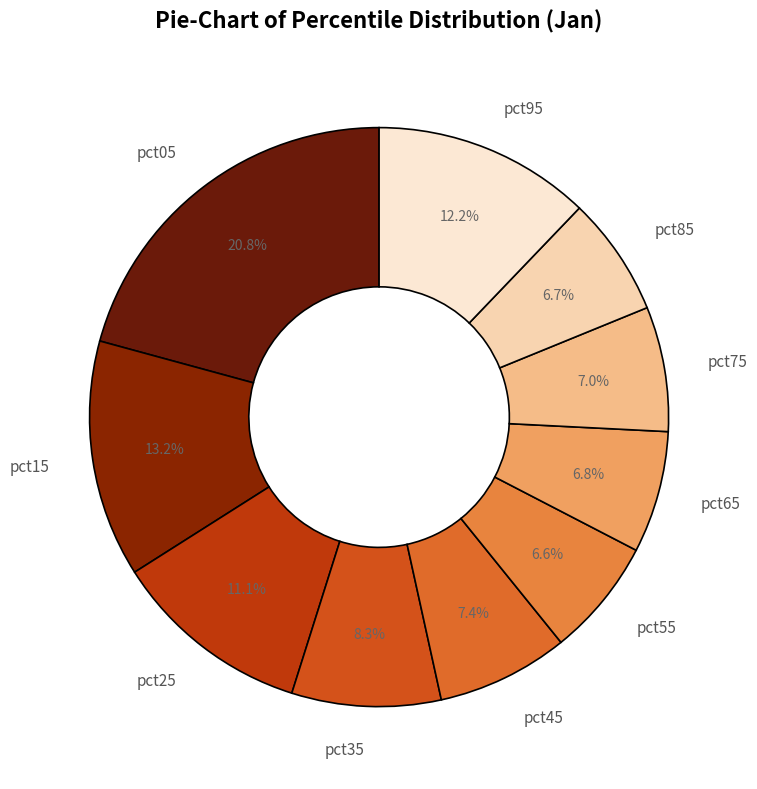

Do pct55 and pct35 together represent more than half of the pie?

No